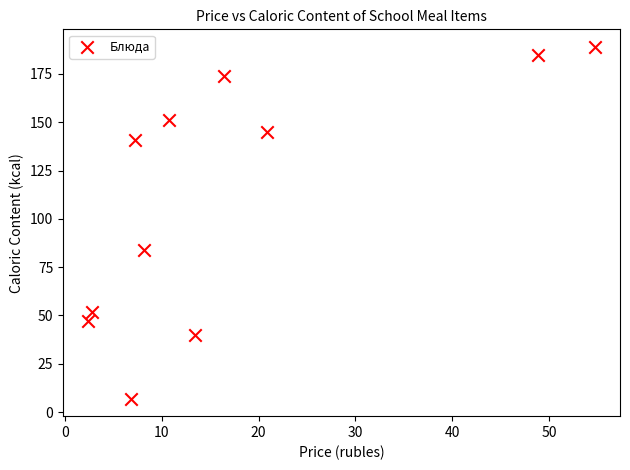

What Y value in the scatter plot is closest to 98?

84